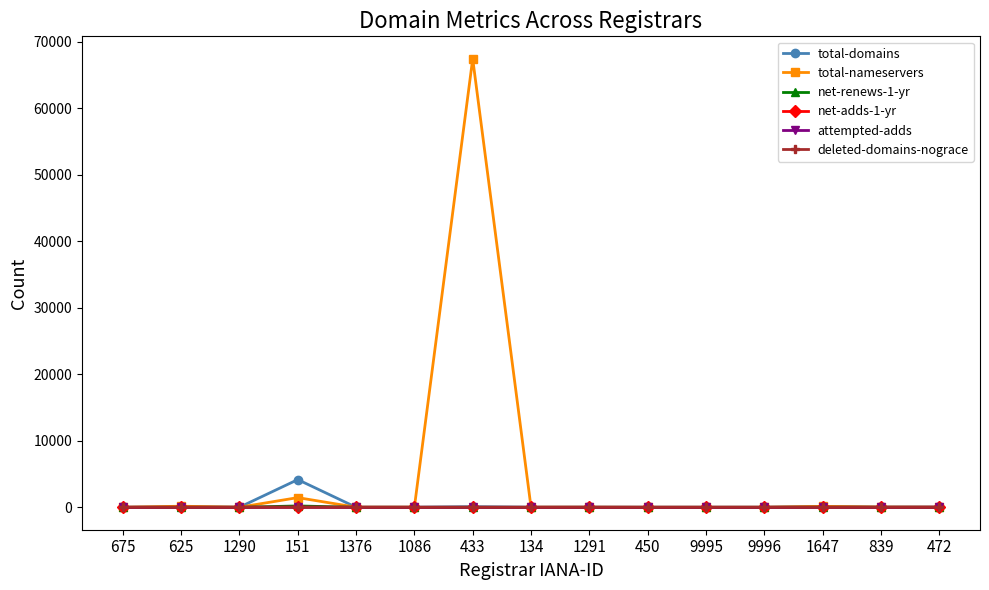

What is the maximum value shown in the chart?

67477